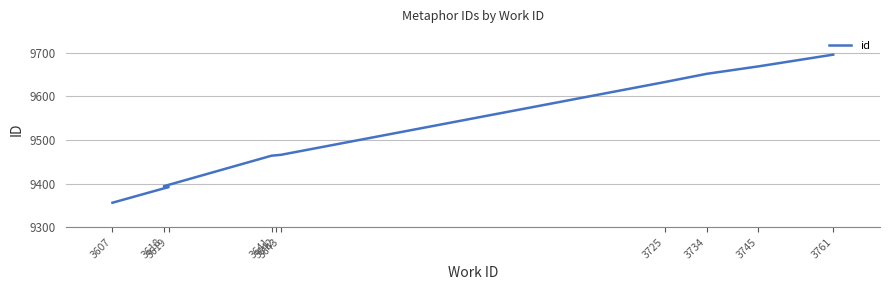

Does the chart display data point markers on the line(s)?

No